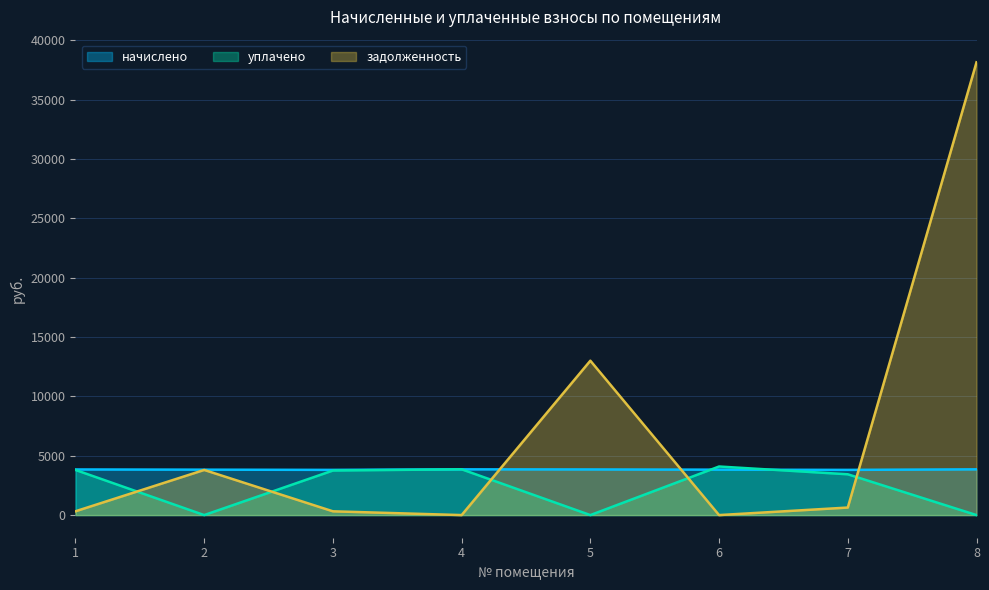

How many lines are shown in the chart?

3